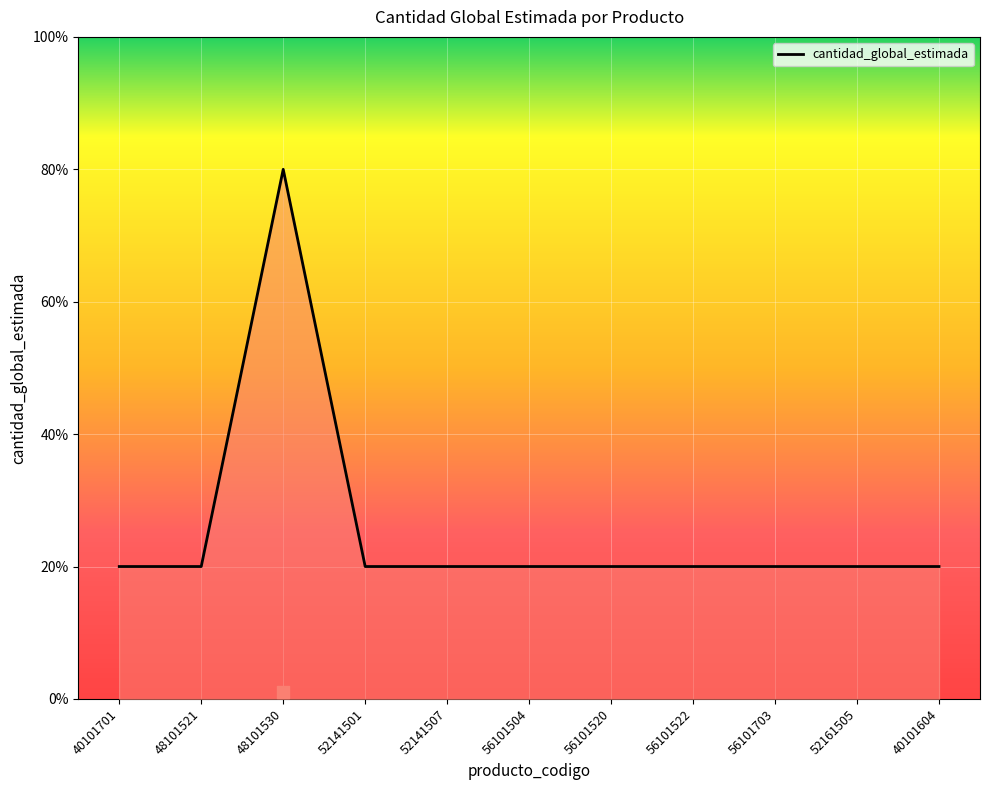

Between 56101520 and 40101604, which is larger?

56101520